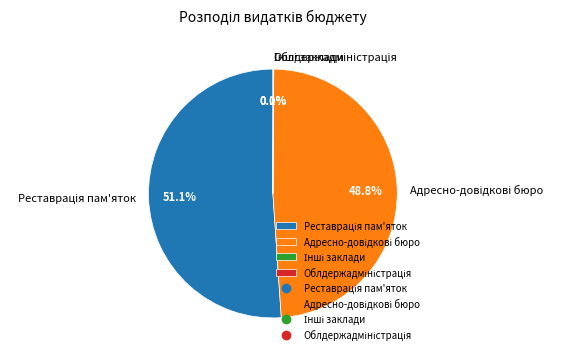

Is there any slice that represents more than half of the pie?

Yes